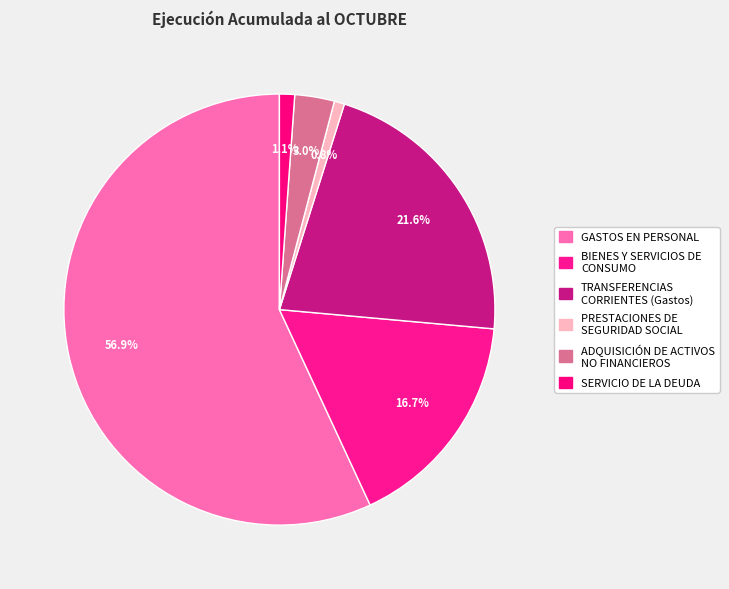

The GASTOS EN PERSONAL slice represents 67% of the pie. True or false?

False